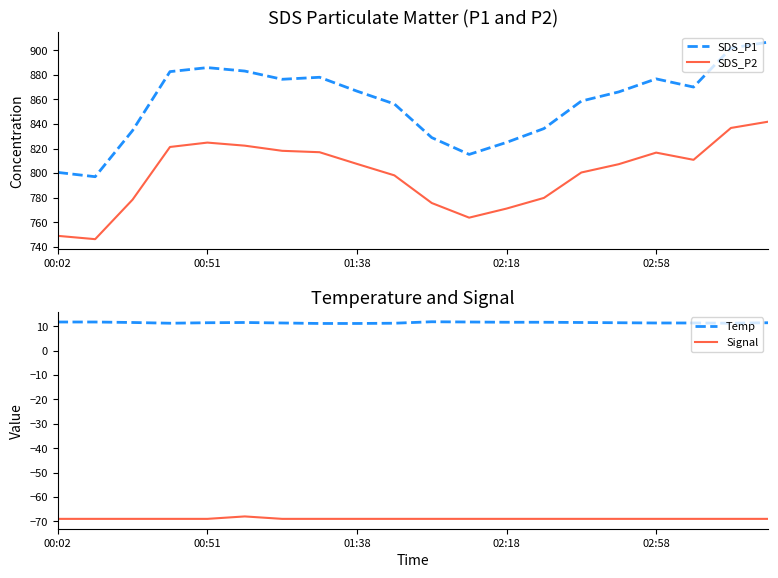

Which series has the widest spread of values?

SDS_P1